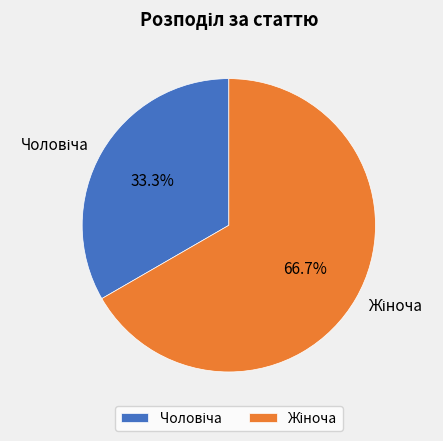

Is there any slice that represents more than half of the pie?

Yes